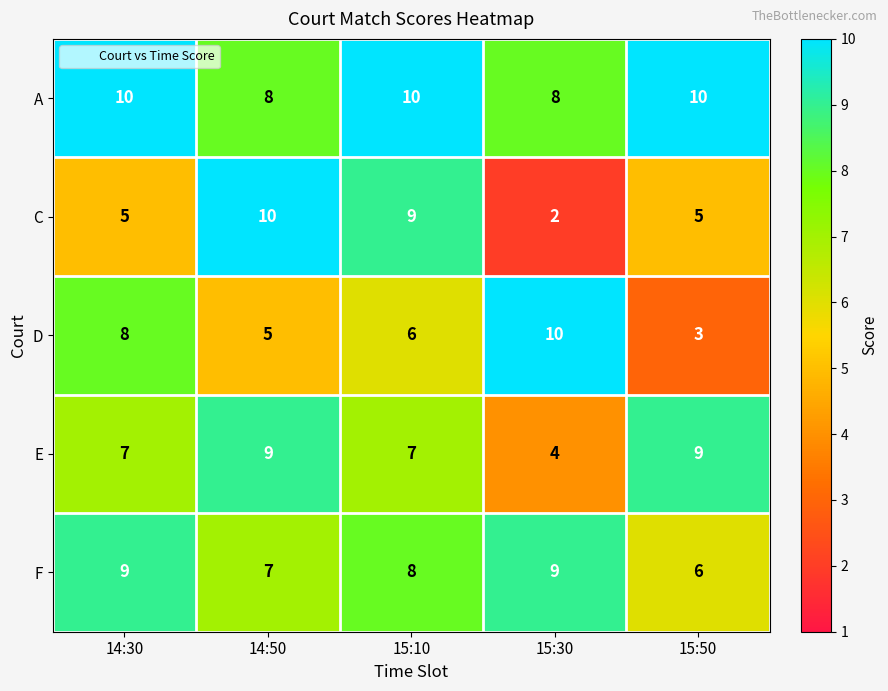

Reading left to right, list all the values displayed in this chart.

A: 14:30=10	14:50=8	15:10=10	15:30=8	15:50=10
C: 14:30=5	14:50=10	15:10=9	15:30=2	15:50=5
D: 14:30=8	14:50=5	15:10=6	15:30=10	15:50=3
E: 14:30=7	14:50=9	15:10=7	15:30=4	15:50=9
F: 14:30=9	14:50=7	15:10=8	15:30=9	15:50=6